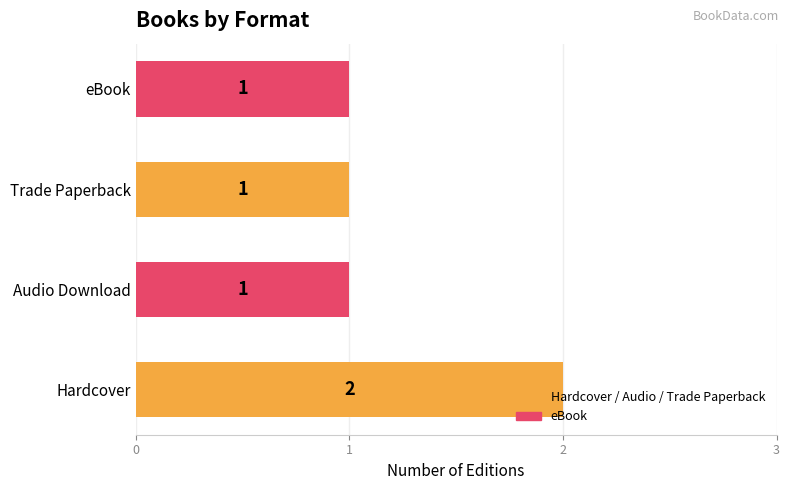

What is the minimum value shown in the chart?

1